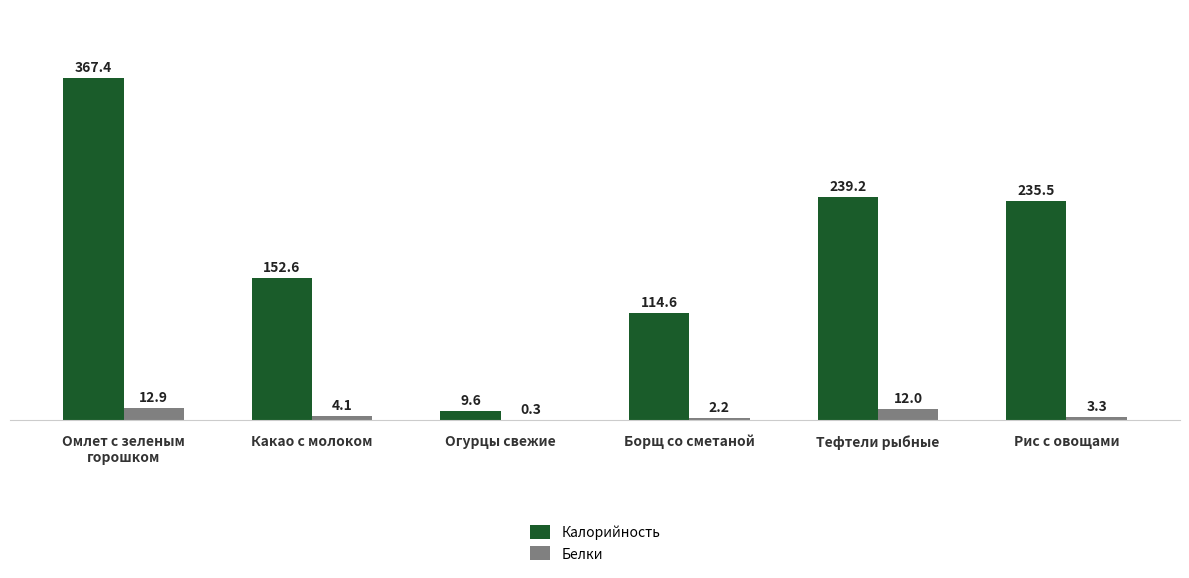

Which series has the largest range (max minus min)?

Калорийность